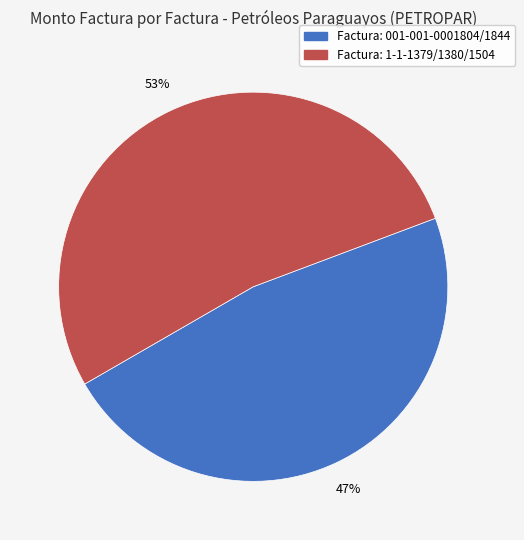

Is there a majority slice in this chart?

Yes